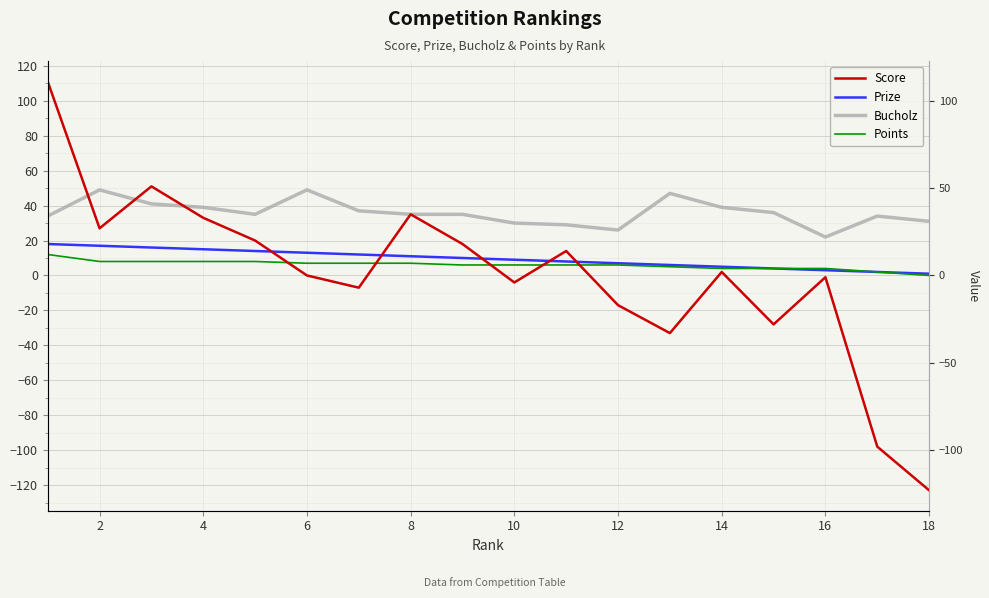

Count the number of categories in the chart.

18